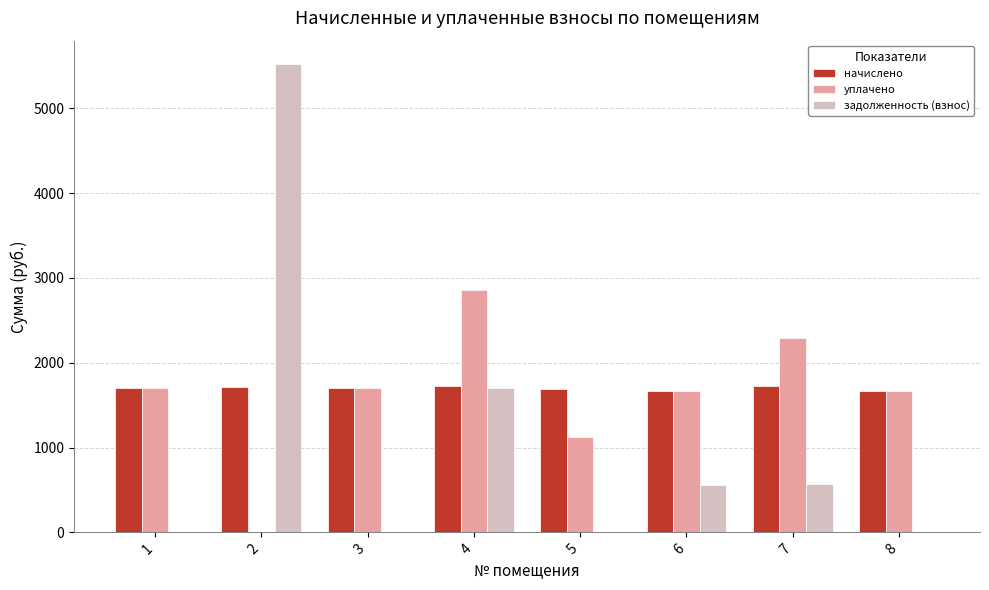

Is it true that уплачено equals 1697.4 at 3?

True